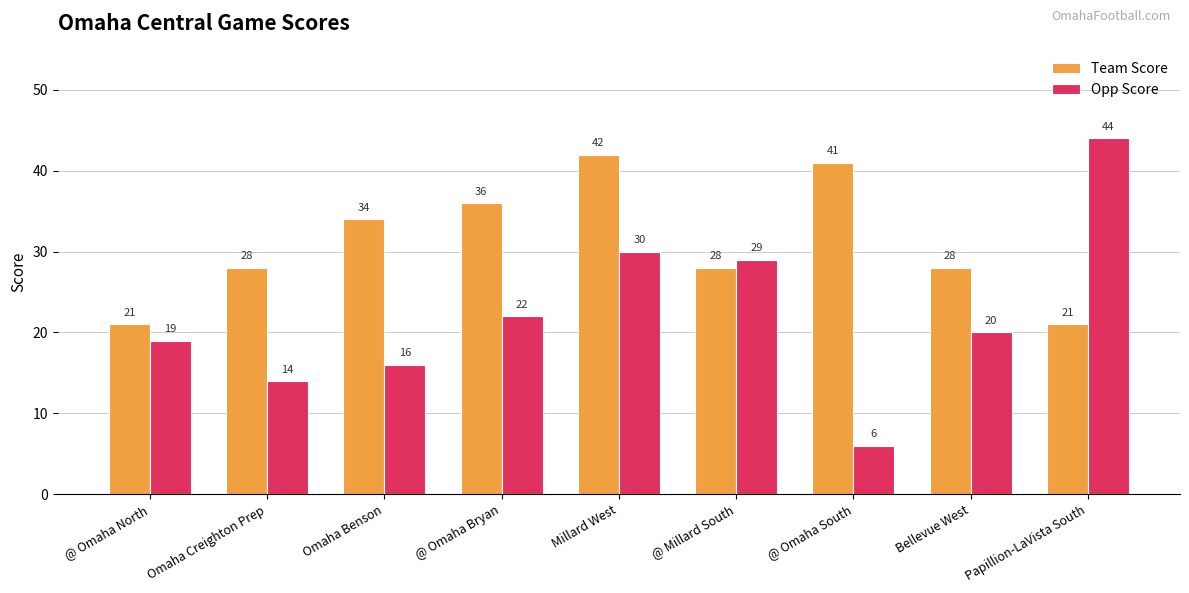

Read the Opp Score value at Bellevue West, to the nearest 10.

20